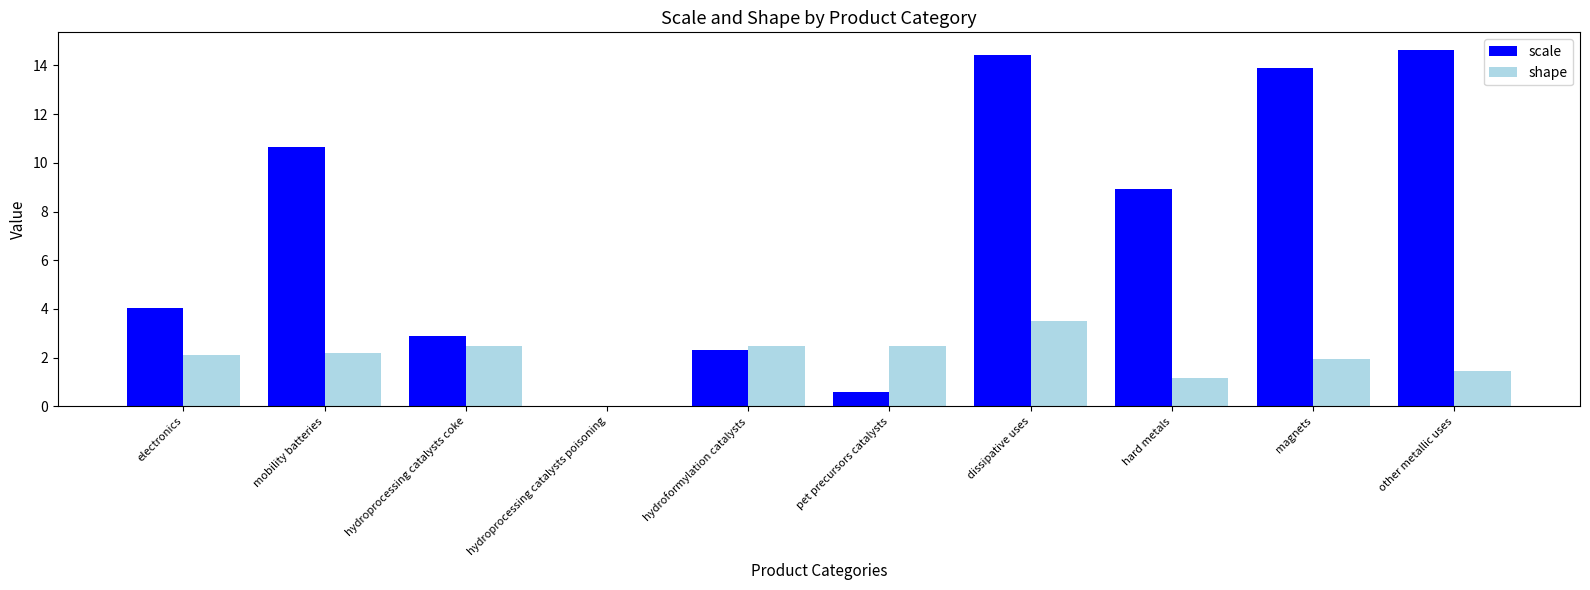

How many data points does each series have?

10